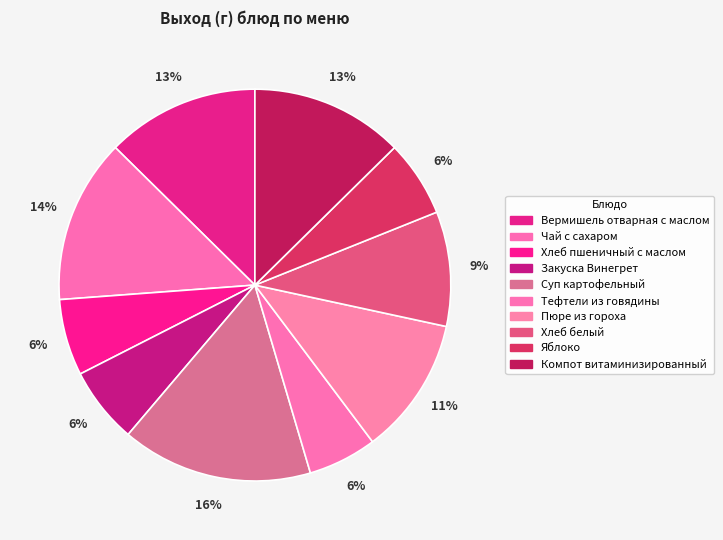

How much of the chart is everything except Вермишель отварная с маслом?

87.4%